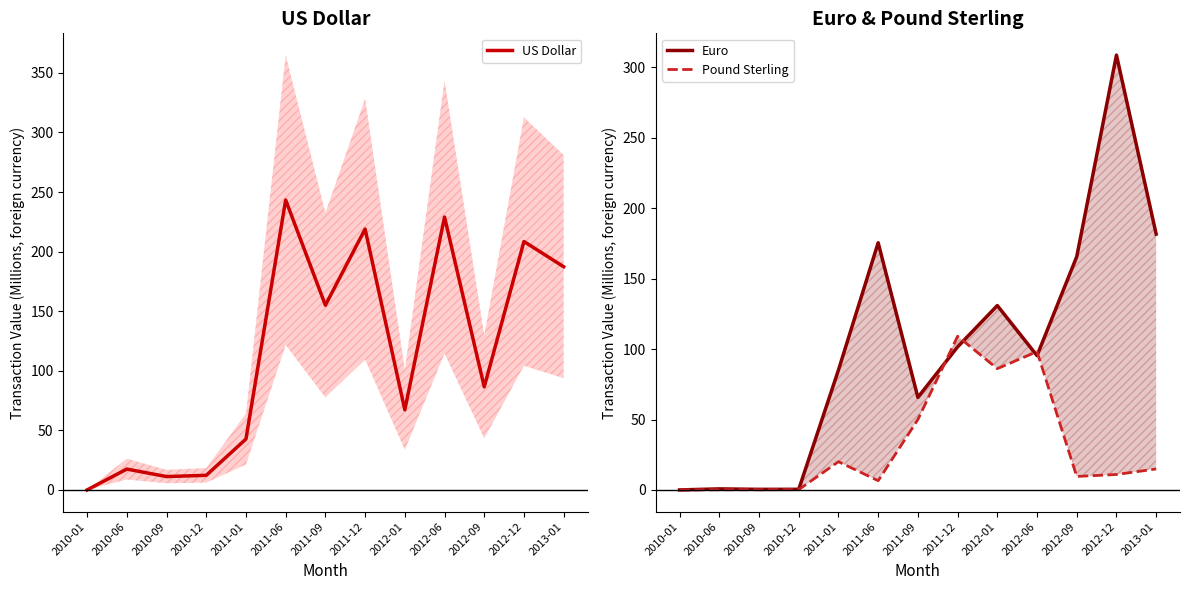

True or false: US Dollar and Pound Sterling cross at least once.

True